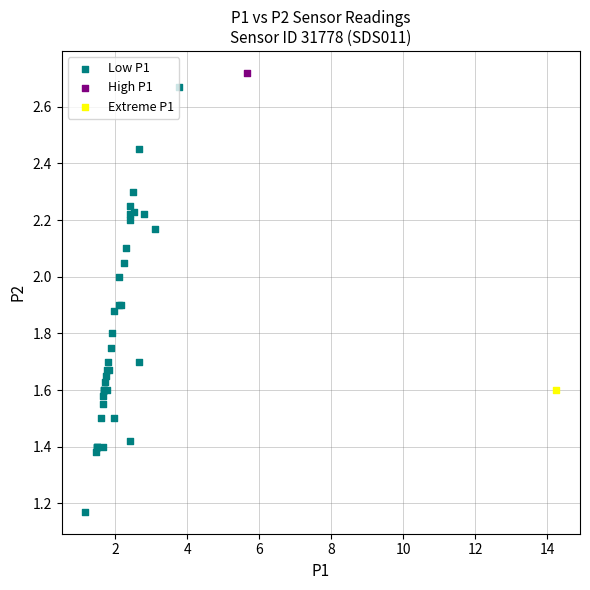

What are all the series names shown in the legend?

Low P1, High P1, Extreme P1